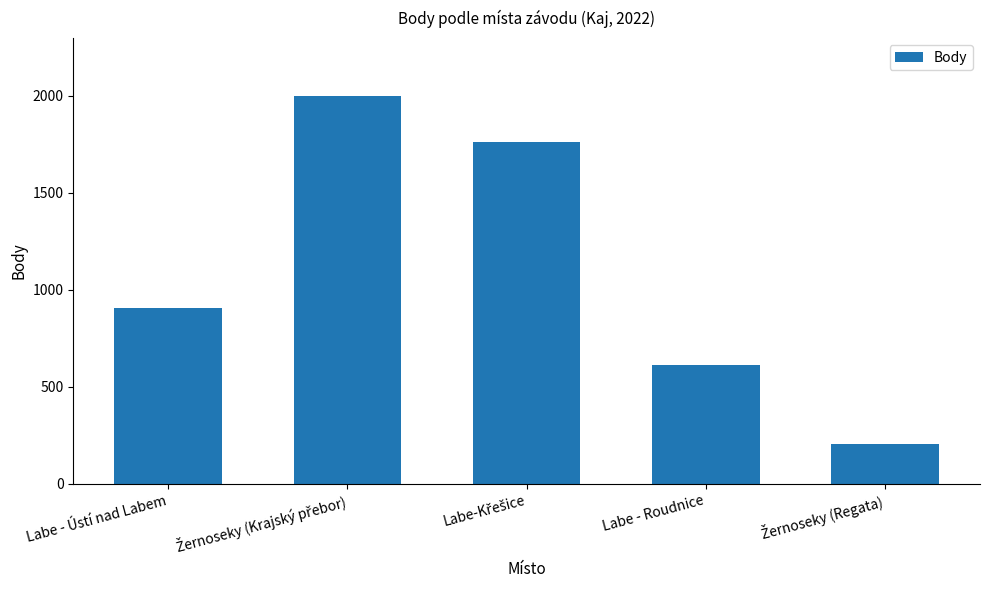

Where is the data nearest to the value 1099?

Labe - Ústí nad Labem